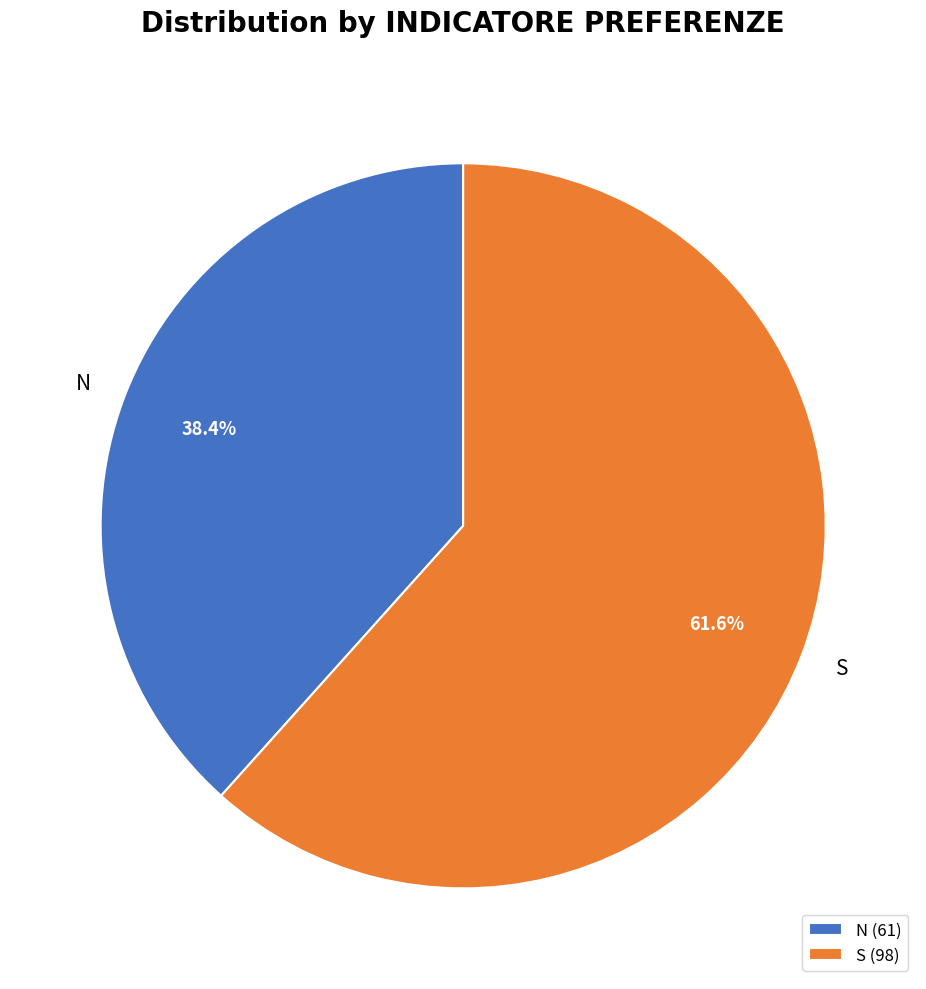

To the nearest percent, what is the combined percentage of N and S?

100%